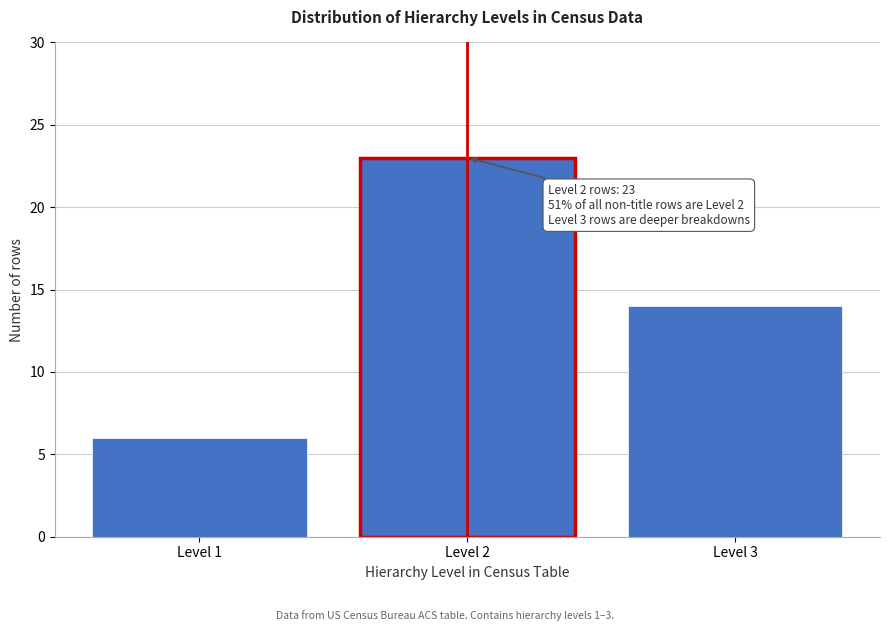

Reading left to right, extract all data points from this chart.

6	23	14